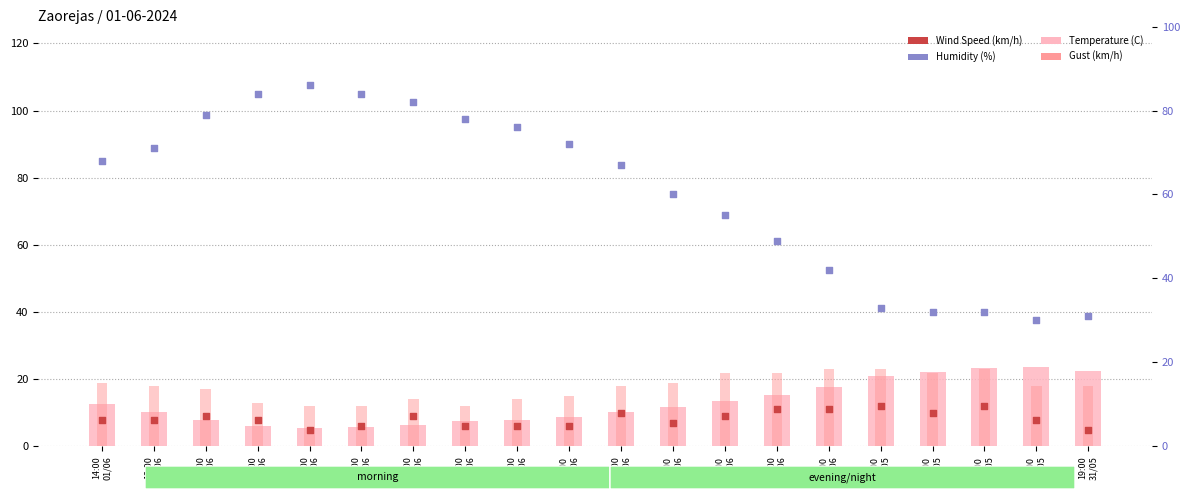

Is the value of Temperature (C) at 21:00
31/05 greater than the value of Gust (km/h) at 06:00
01/06?

Yes